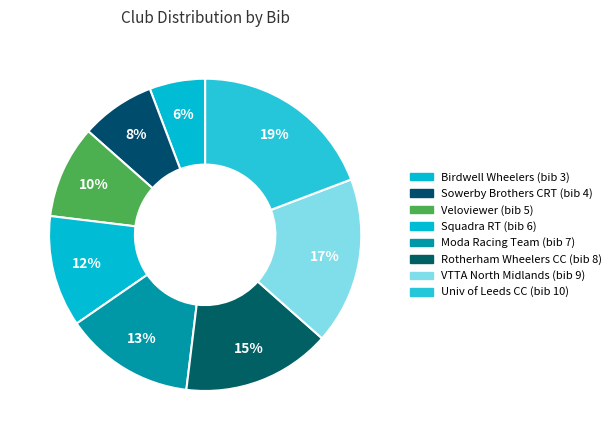

Rank the categories by value from highest to lowest.

University of Leeds Cycling Club, VTTA (North Midlands), Rotherham Wheelers Cycling Club, Moda Racing Team, Squadra RT, Veloviewer, Sowerby Brothers CRT, Birdwell Wheelers